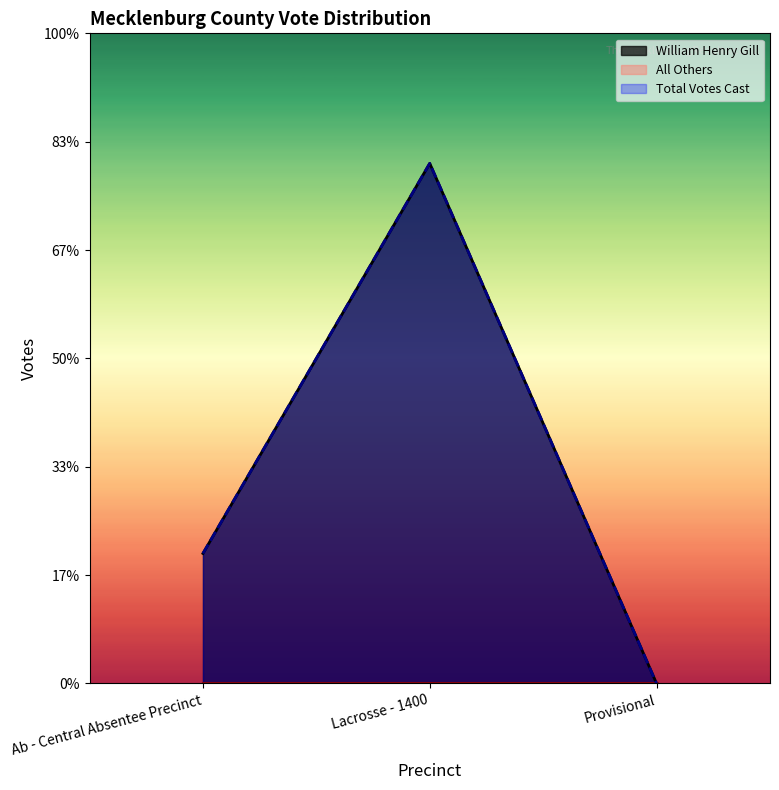

Which series changed the most between Ab - Central Absentee Precinct and Provisional?

William Henry Gill